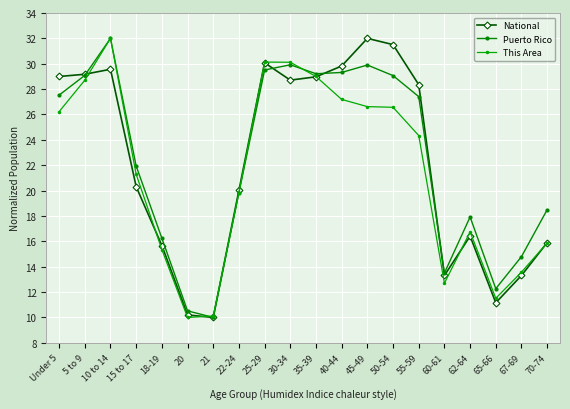

What is the lowest value of the National series?

10.0